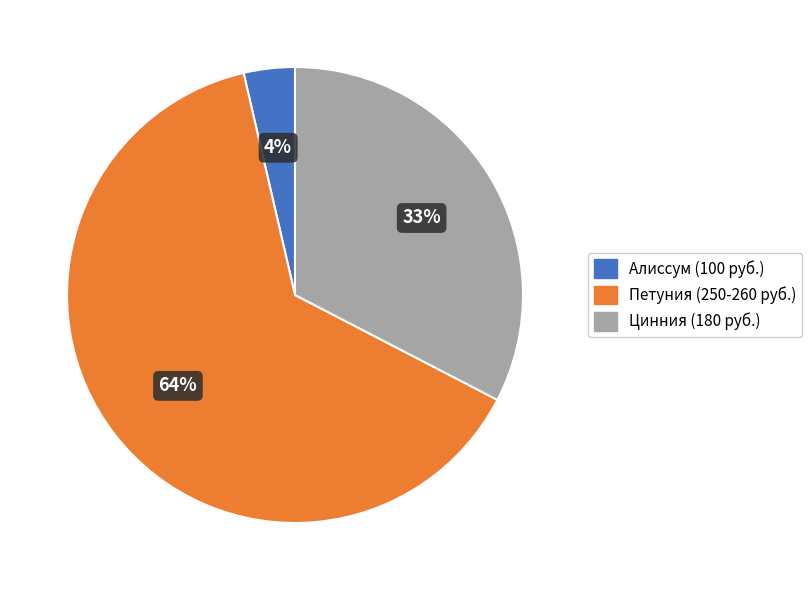

Is there a majority slice in this chart?

Yes